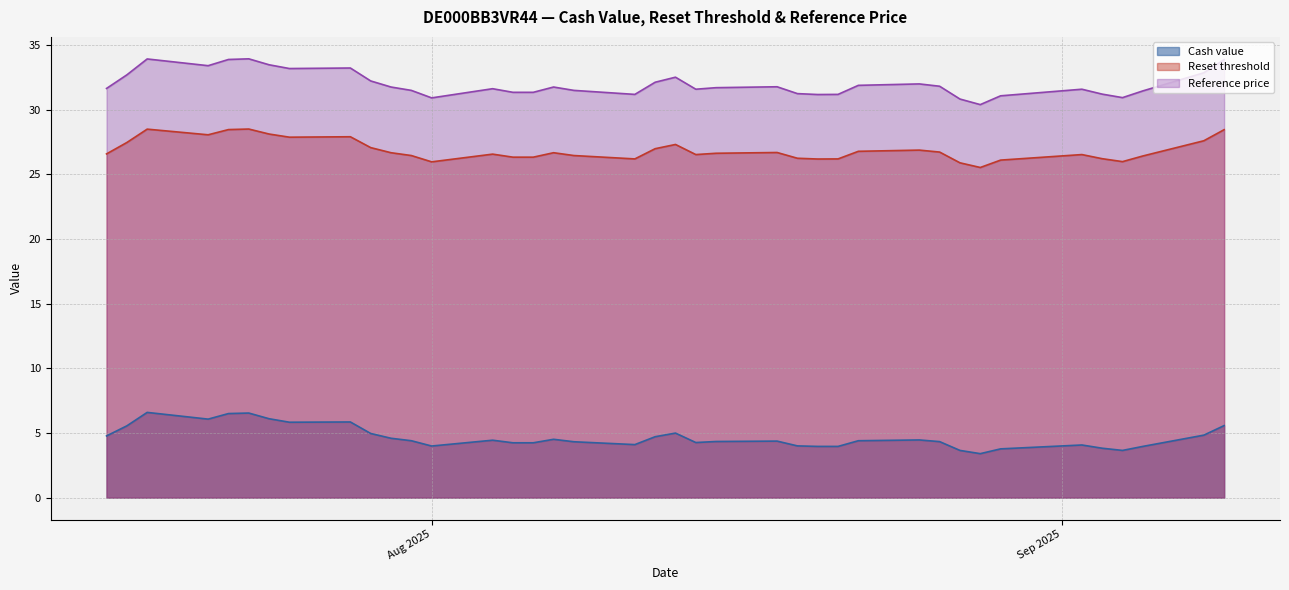

What are all the series names shown in the legend?

Cash value, Reset threshold, Reference price